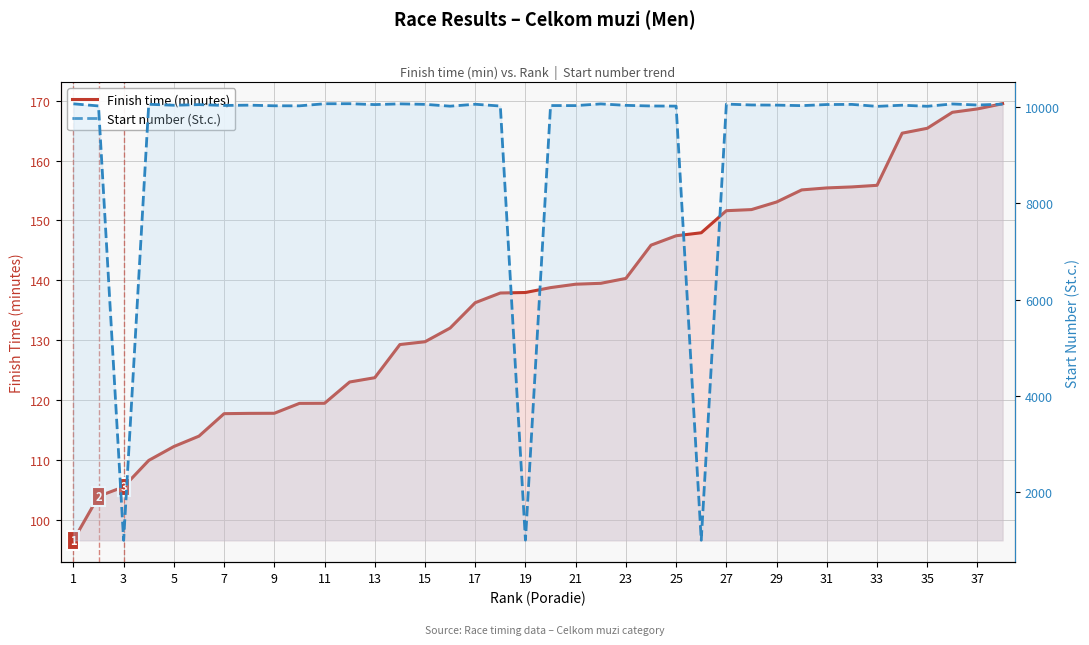

Is the value of Finish time (minutes) at 15 greater than the value of Start number (St.c.) at 19?

No